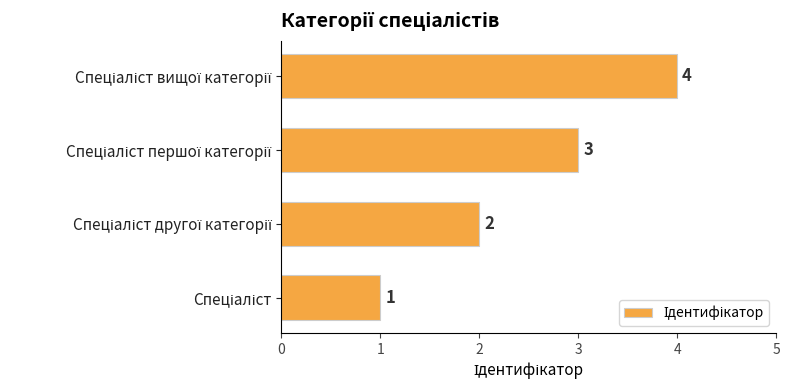

What is the greatest value displayed?

4